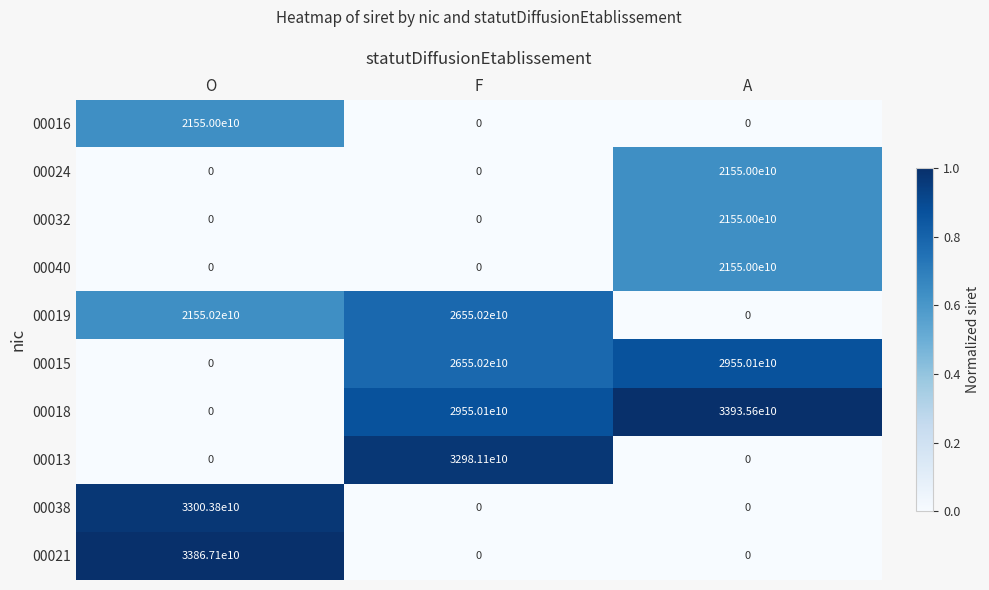

Which label corresponds to the largest value in the chart?

A